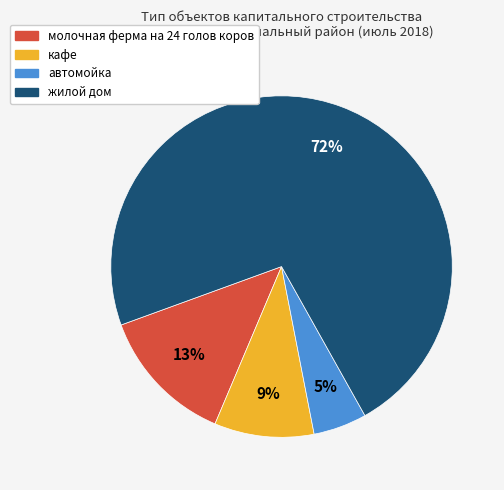

What percentage is the молочная ферма на 24 голов коров slice, to the nearest percent?

13%